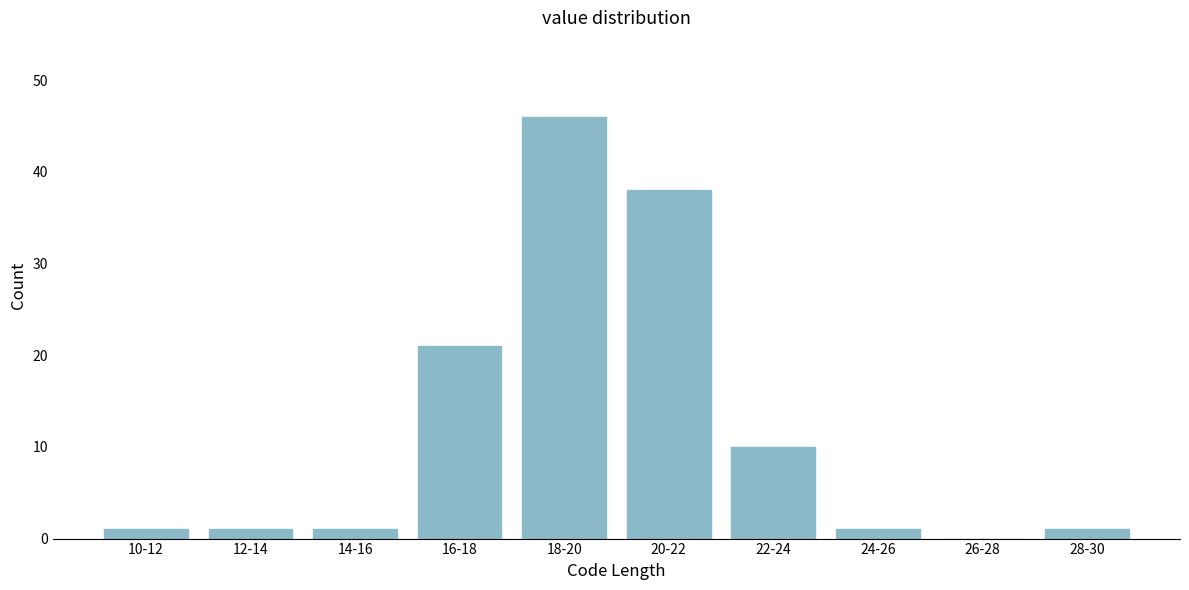

Reading right to left, list all the values displayed in this chart.

28-30=1	26-28=0	24-26=1	22-24=10	20-22=38	18-20=46	16-18=21	14-16=1	12-14=1	10-12=1